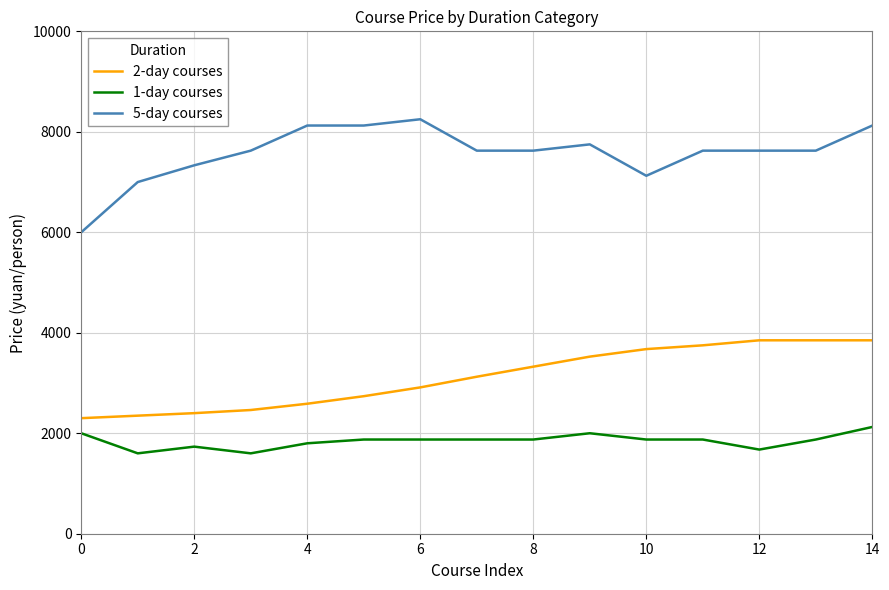

List the series in order of their peak value, lowest first.

1-day courses, 2-day courses, 5-day courses